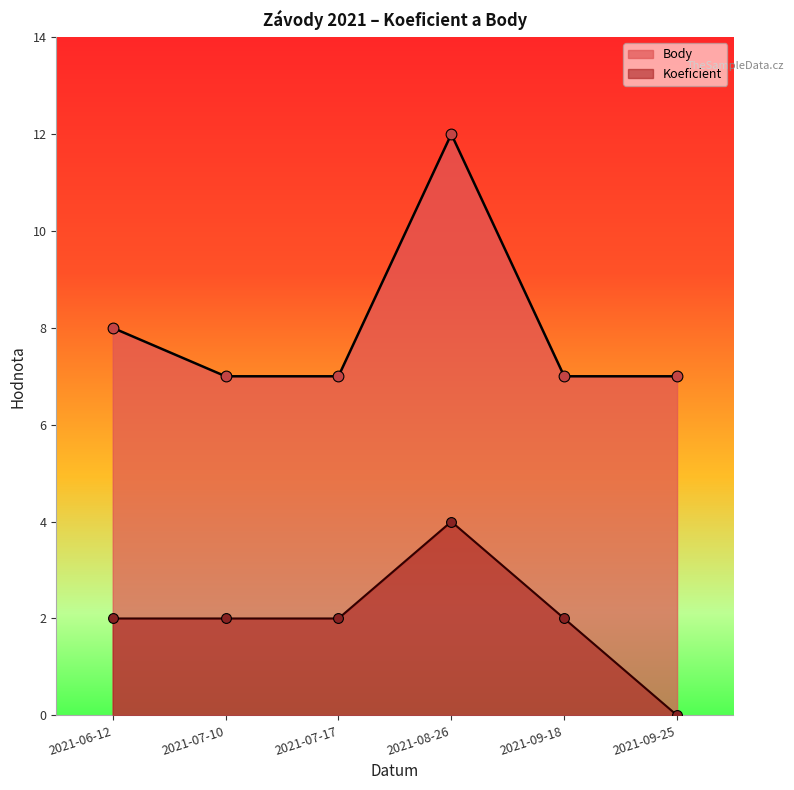

Which series has the largest total across all categories?

Body